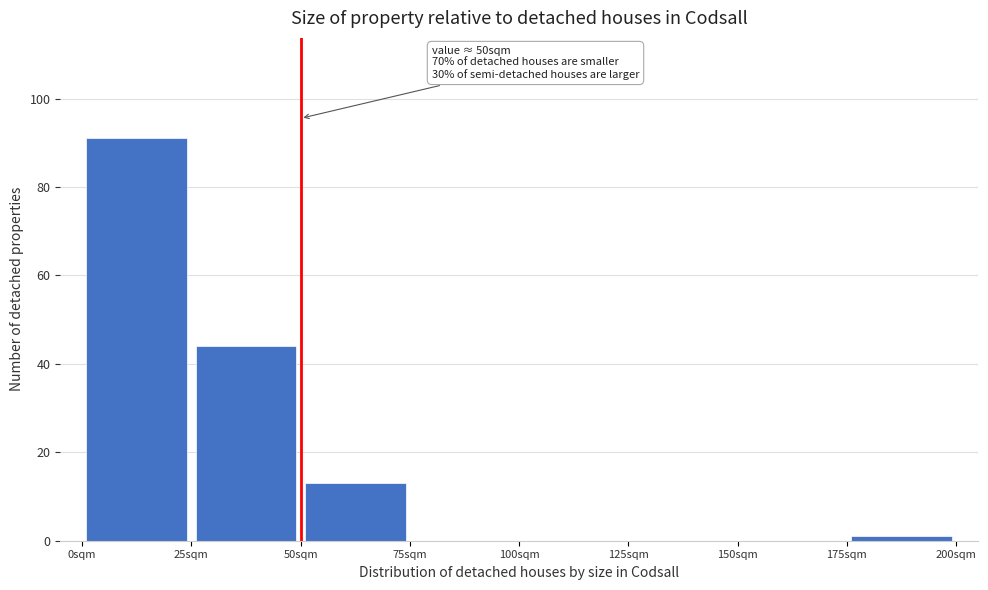

Over which range of the x-axis is the bar tallest?

0 to 25